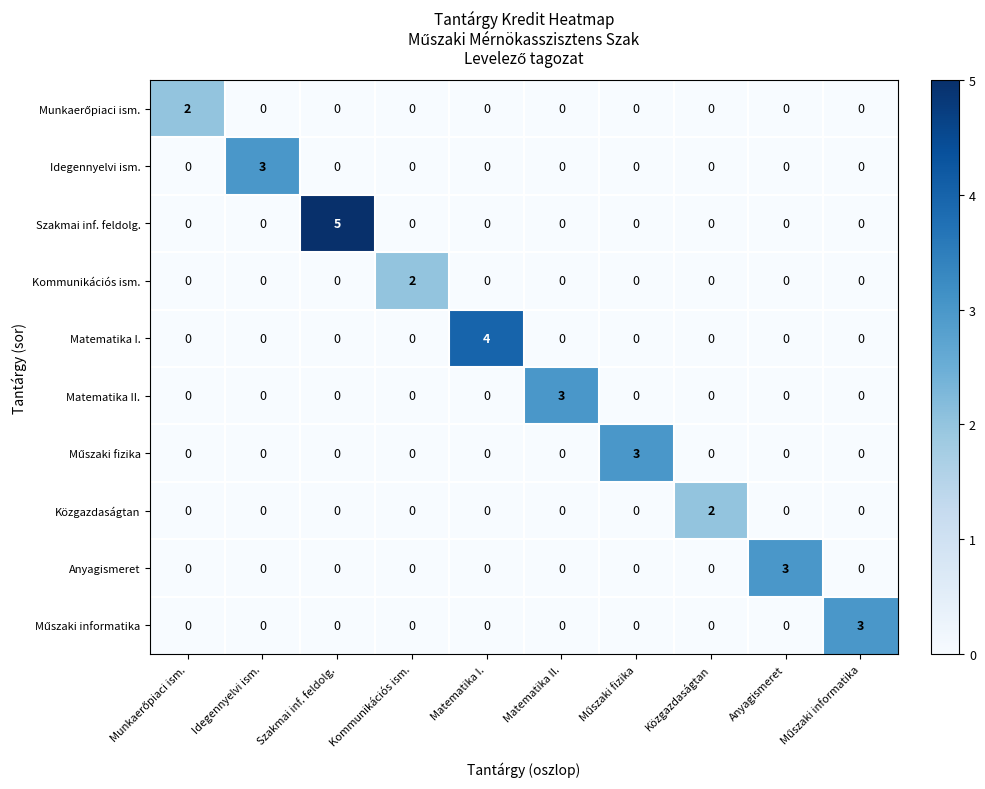

What is the sum of all Matematika II. values?

3